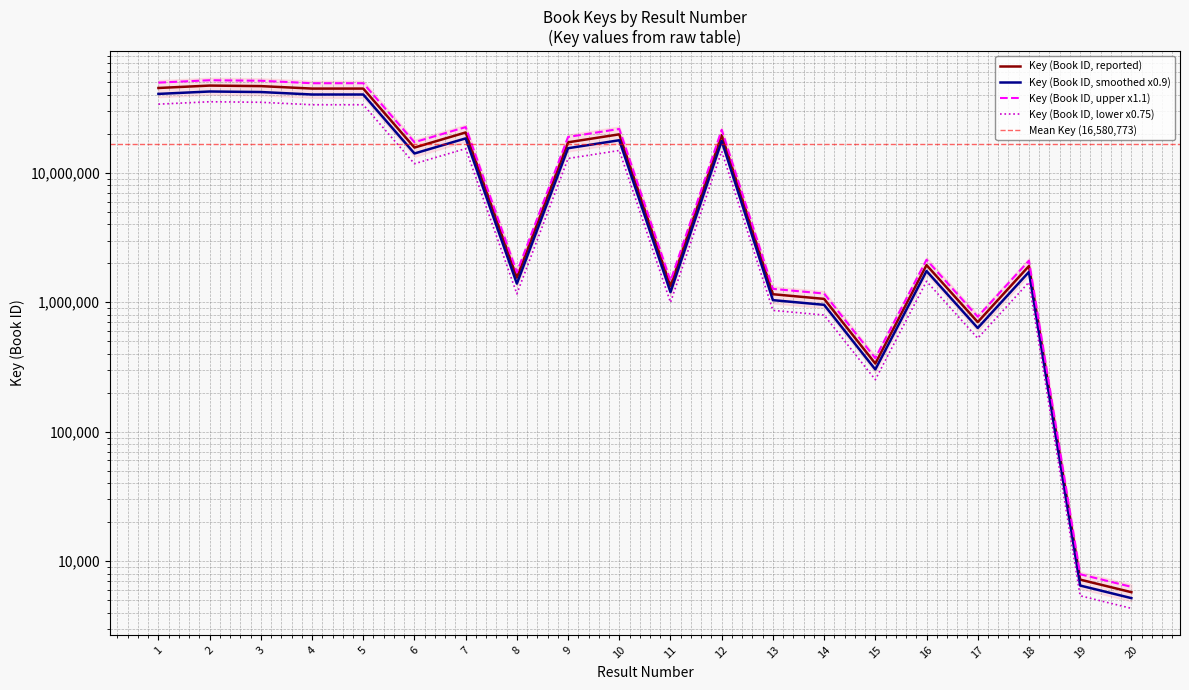

List the labels in order of value, smallest first.

20, 19, 15, 17, 14, 13, 11, 8, 18, 16, 6, 9, 12, 10, 7, 4, 5, 1, 3, 2